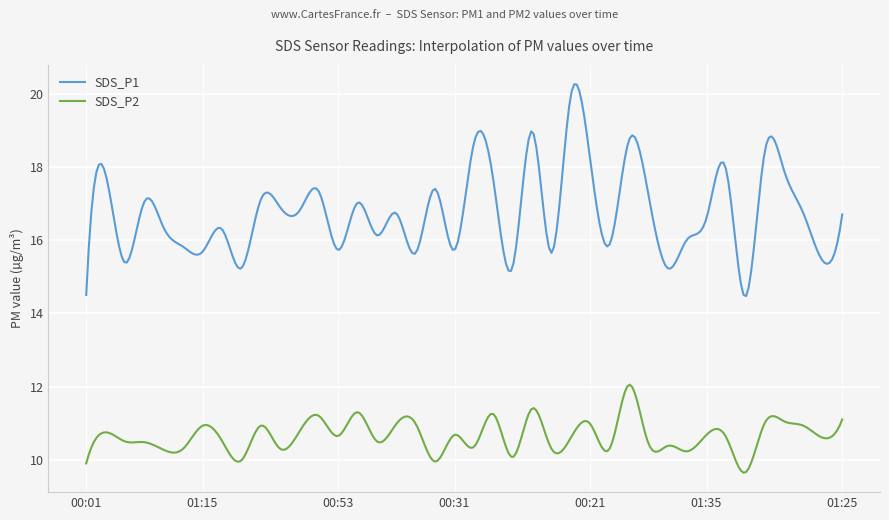

Which series has the largest total across all categories?

SDS_P1